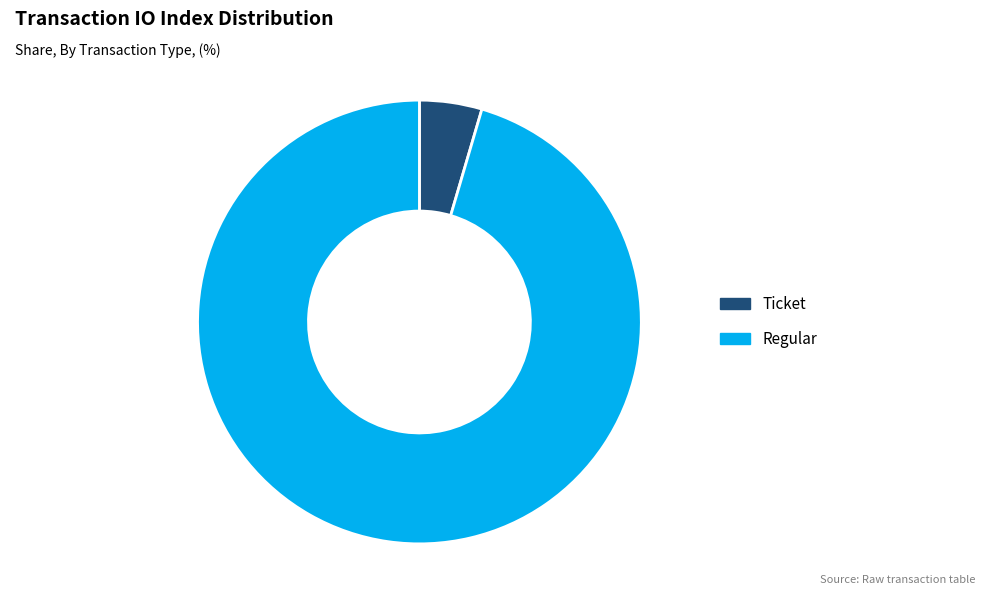

Approximately how many times larger is the value at Regular compared to Ticket?

21.0